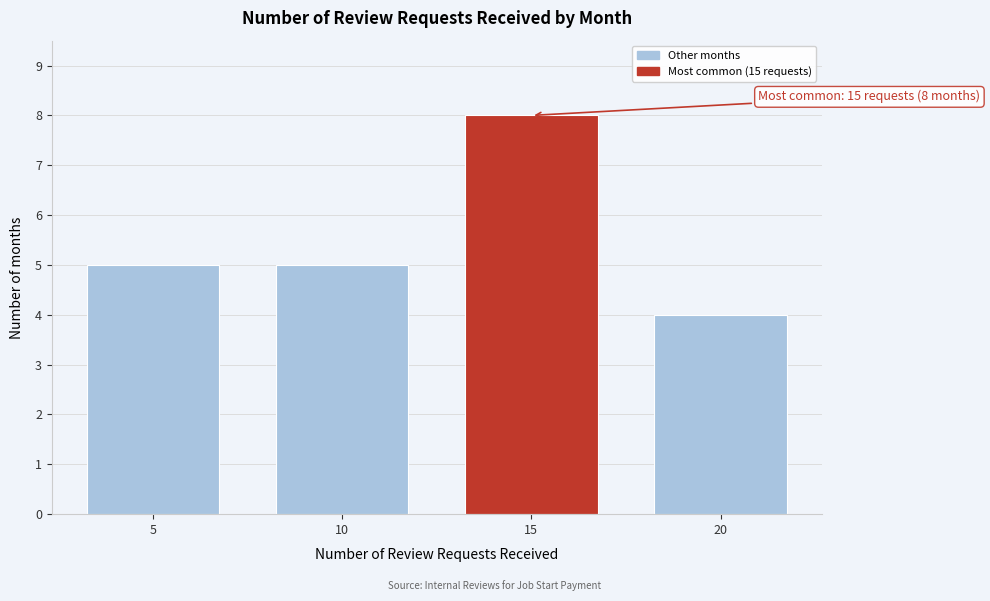

Reading left to right, list all the values displayed in this chart.

5	5	8	4